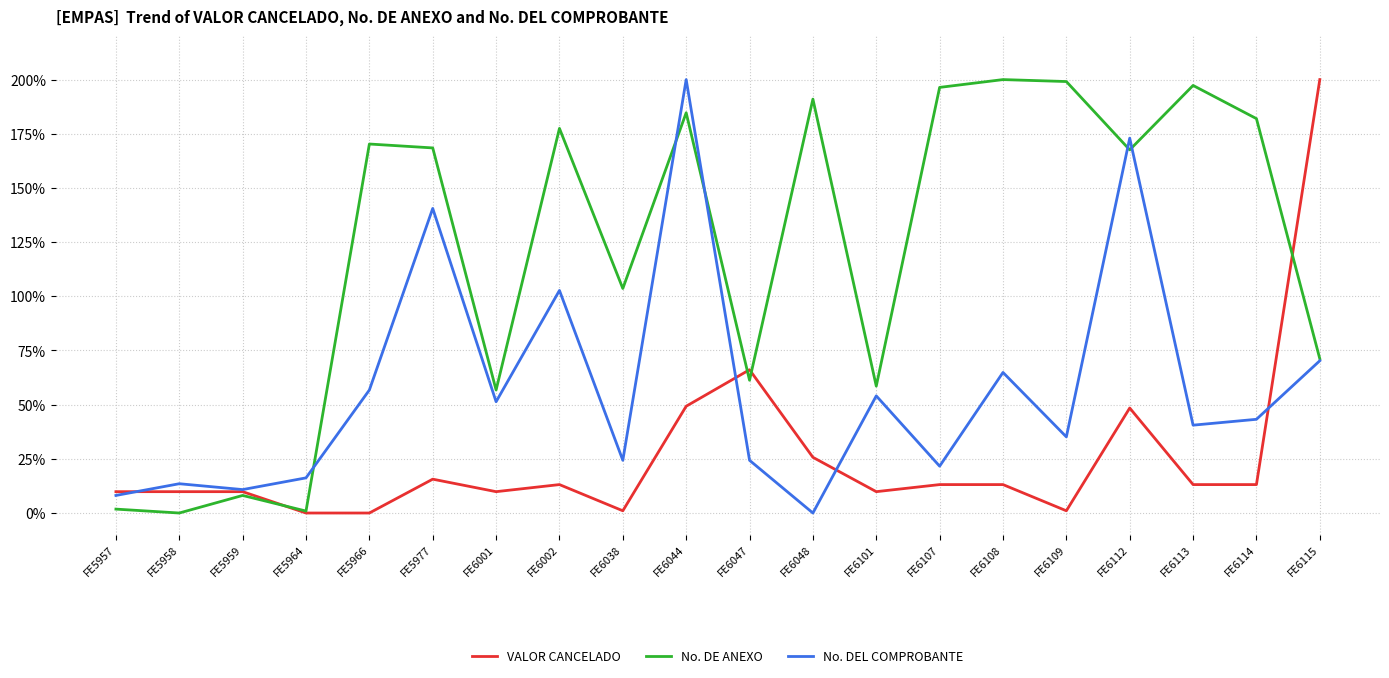

The No. DEL COMPROBANTE series shows 43.2 at FE6114. True or false?

True